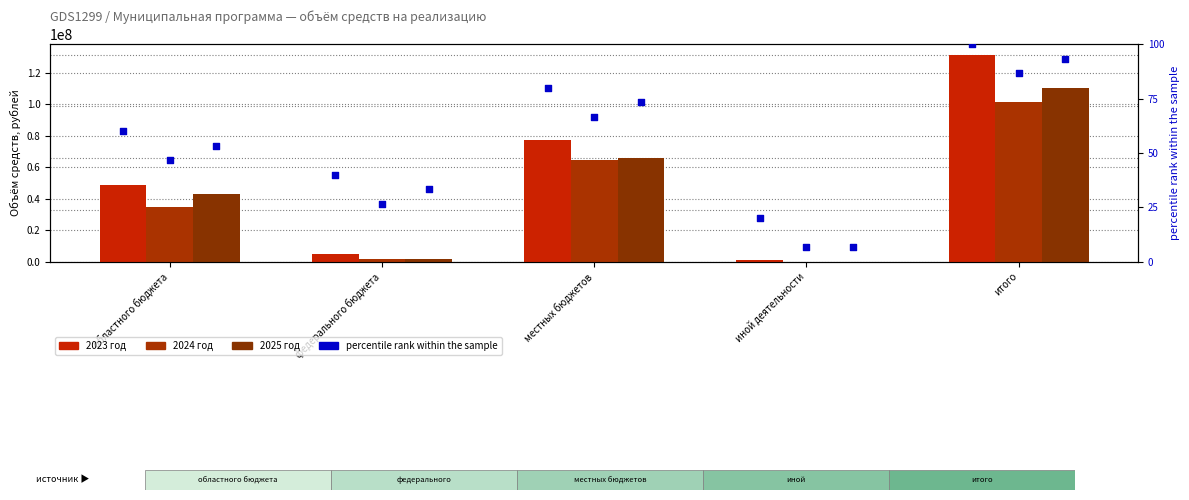

What is the total value across all series at федерального бюджета?

7925371.6